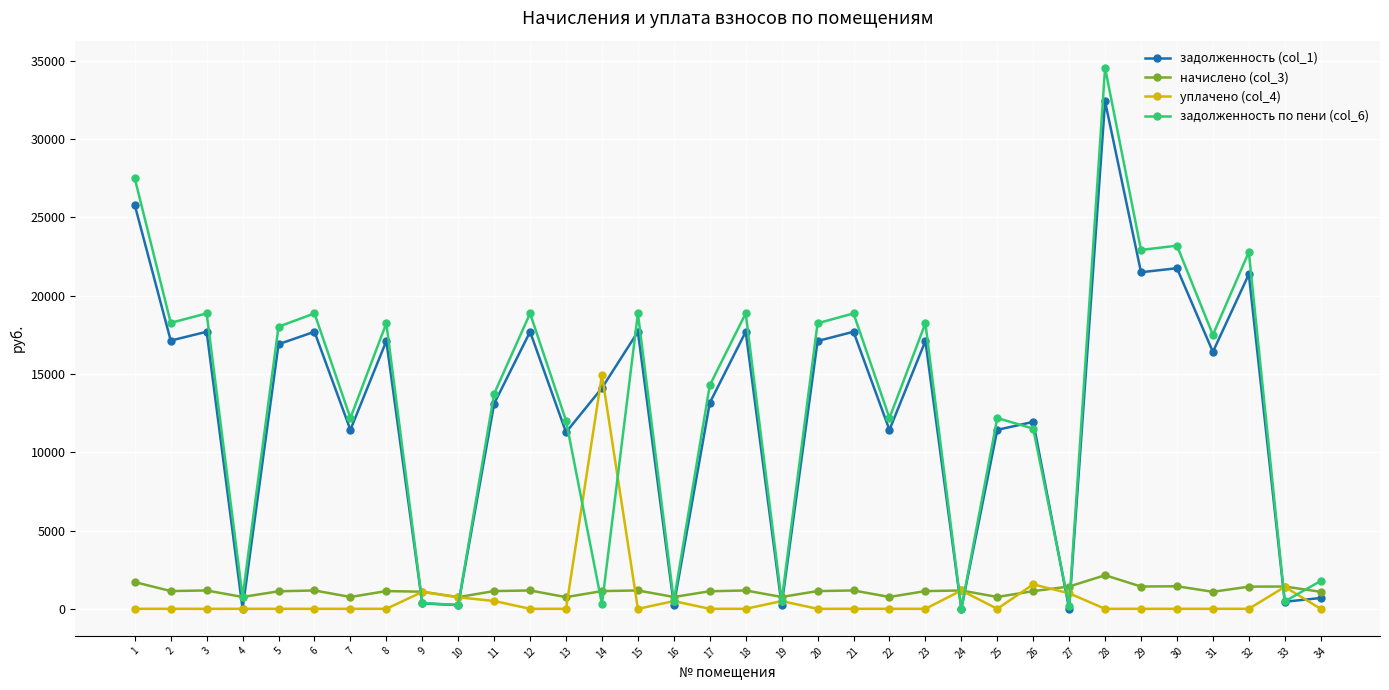

True or false: уплачено (col_4) has more than 0 interior local peaks.

True